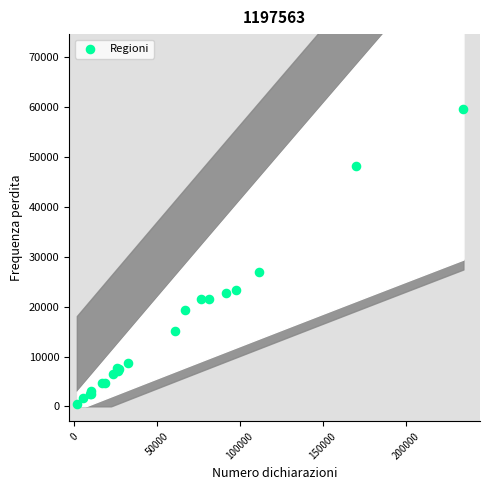

What Y value in the scatter plot is closest to 30096?

26911